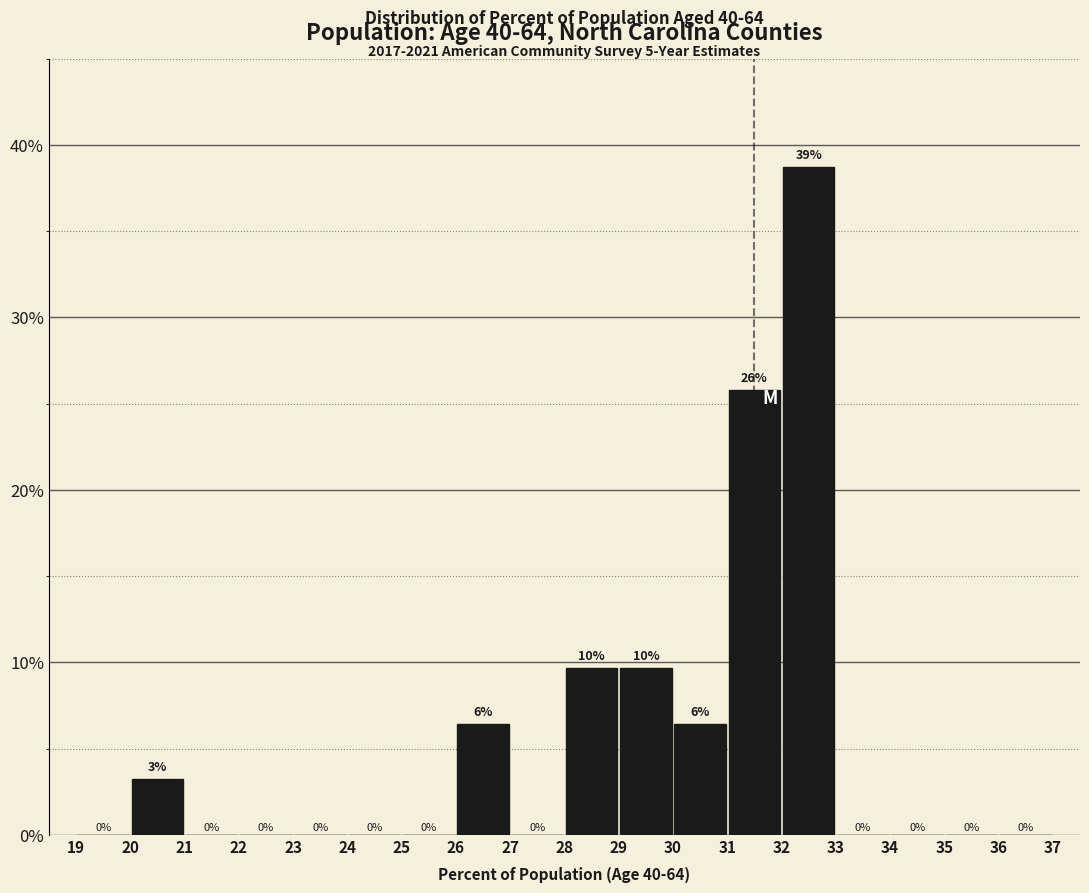

Over which range of the x-axis is the bar tallest?

32 to 33